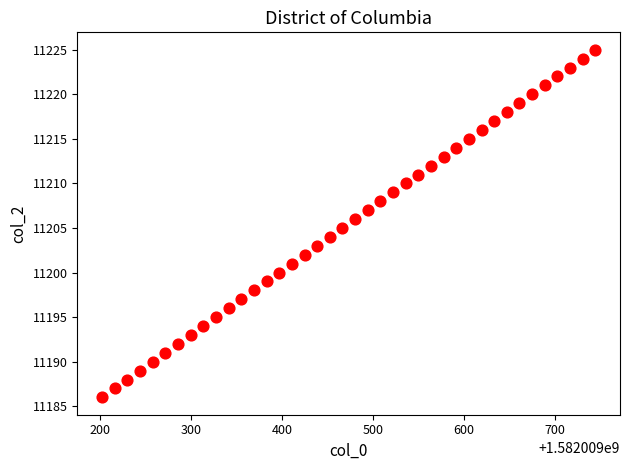

What is the range of Y values (max minus min)?

39